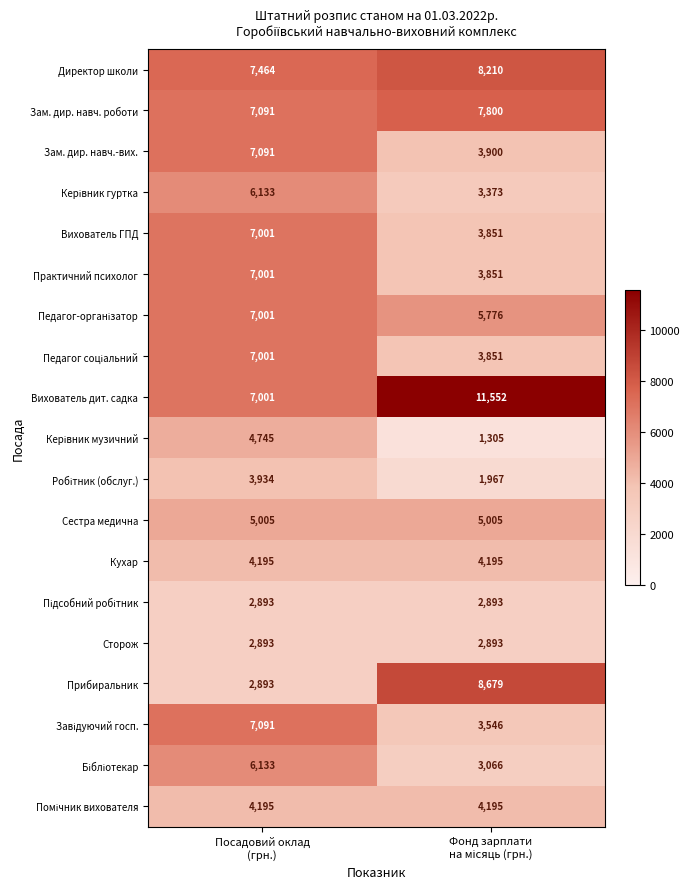

What is the average value of the Кухар series?

4195